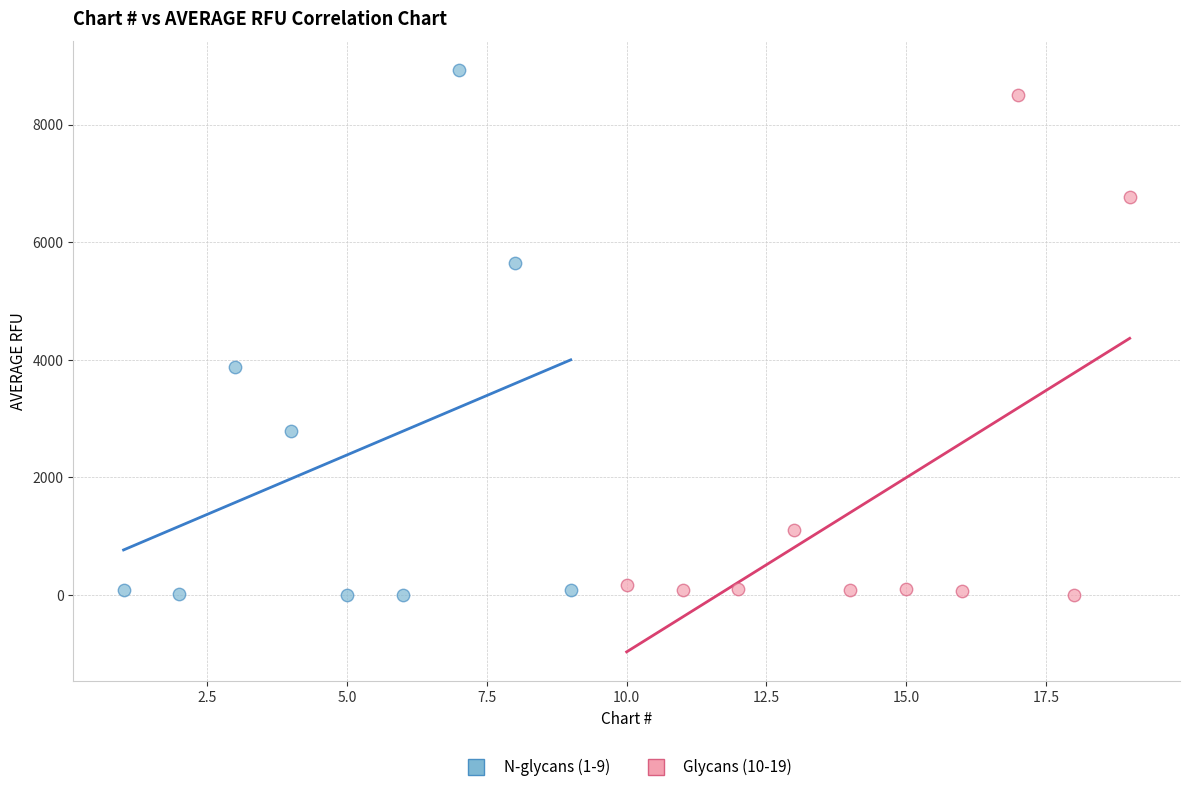

Which series contains the highest Y value?

N-glycans (1-9)